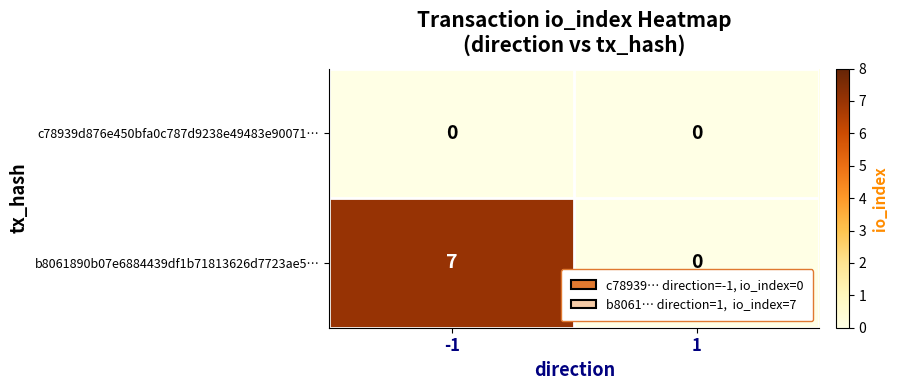

Reading left to right, transcribe all the data shown in this chart.

c78939d876e450bfa0c787d9238e49483e90071…: 0	0
b8061890b07e6884439df1b71813626d7723ae5…: 7	0